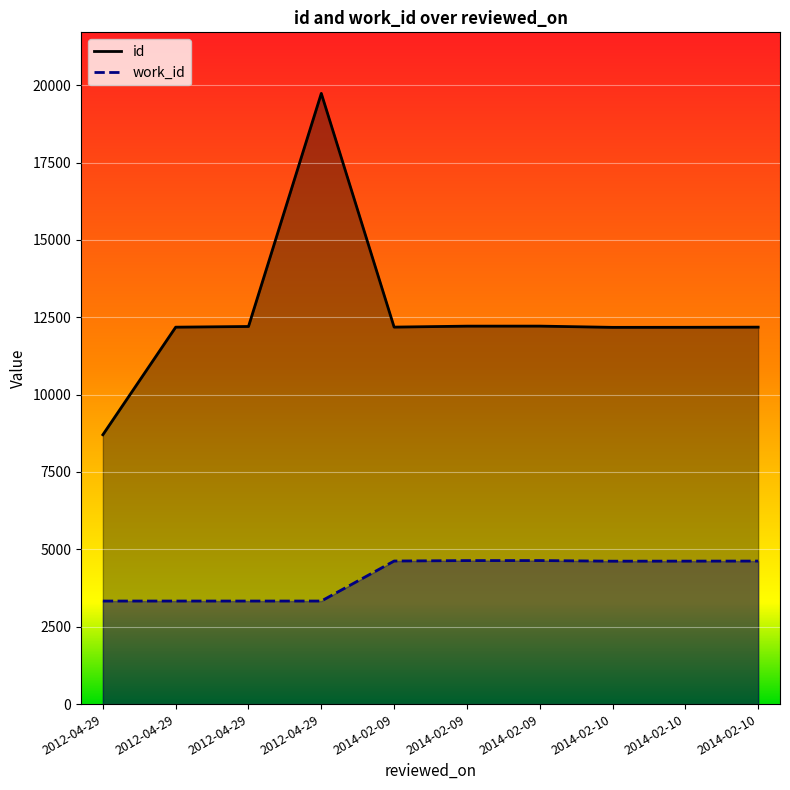

What are all the series names shown in the legend?

id, work_id